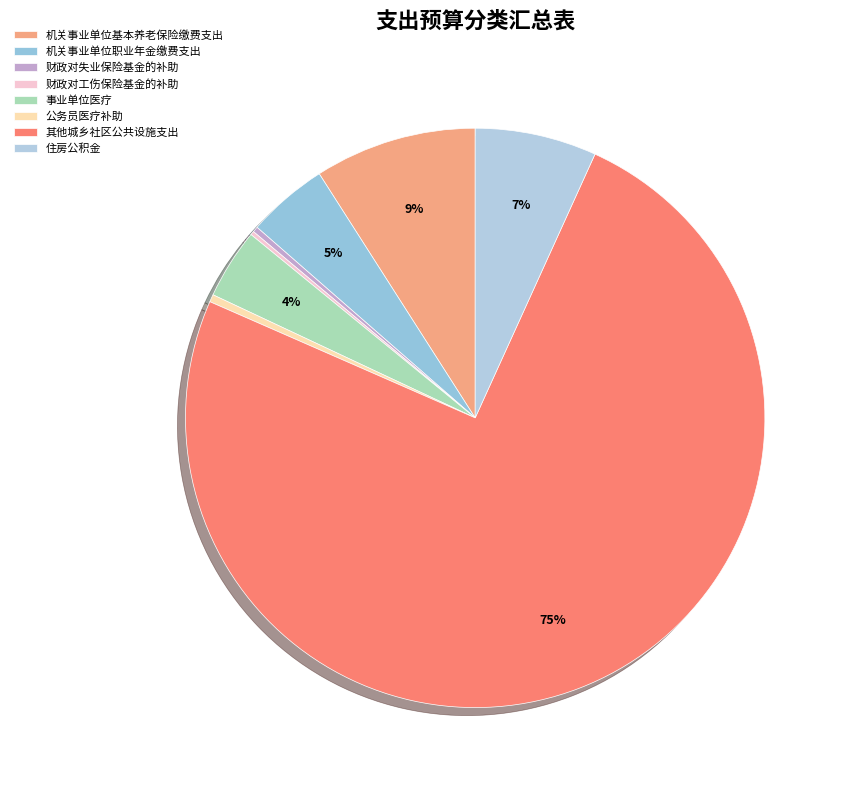

True or false: 事业单位医疗 accounts for 10% of the total.

False